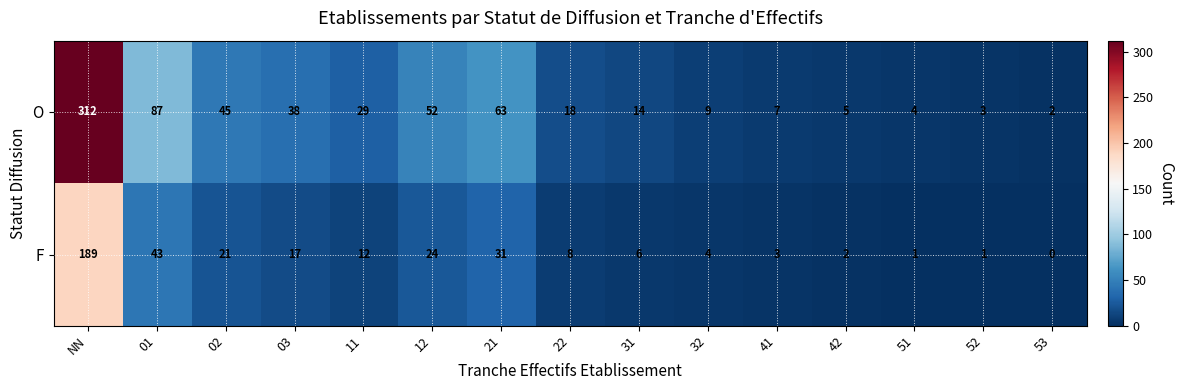

Which series has the largest total across all categories?

O